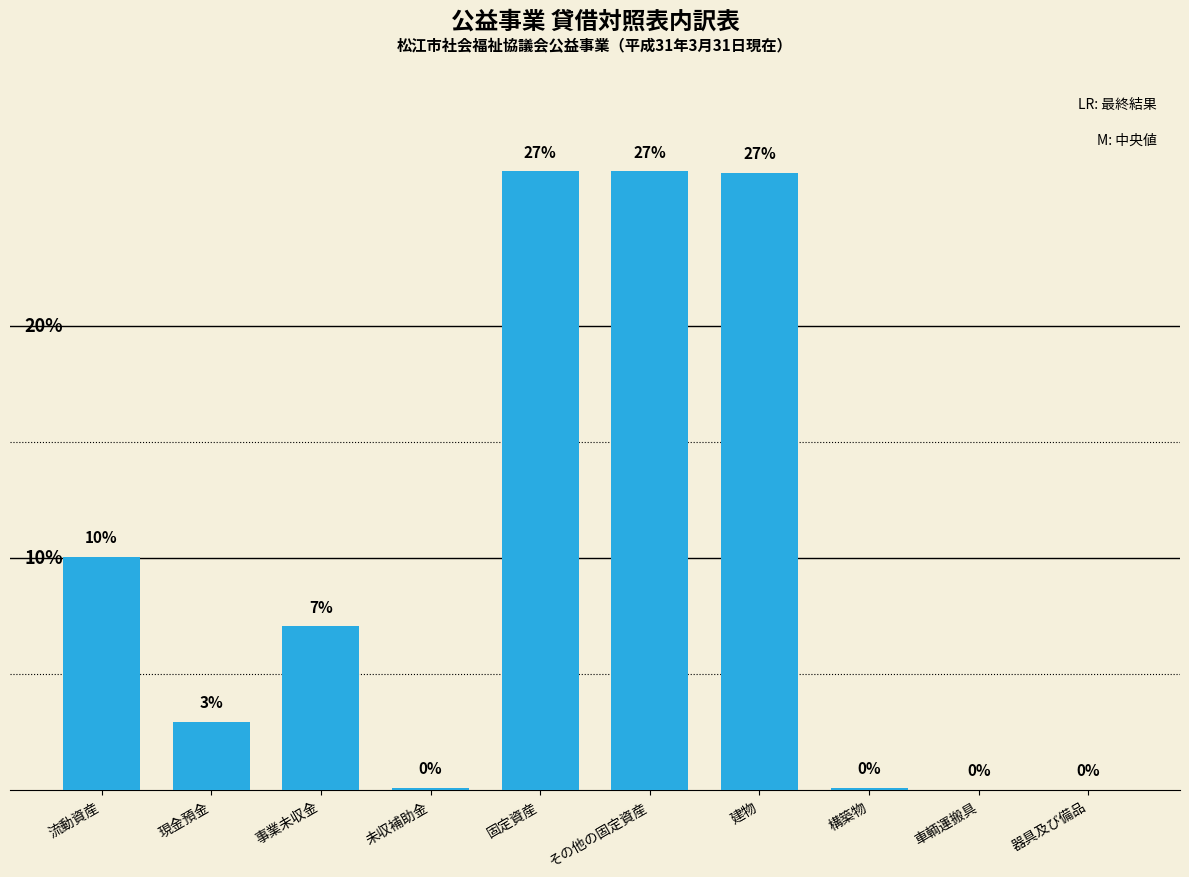

Are the bars horizontal?

No